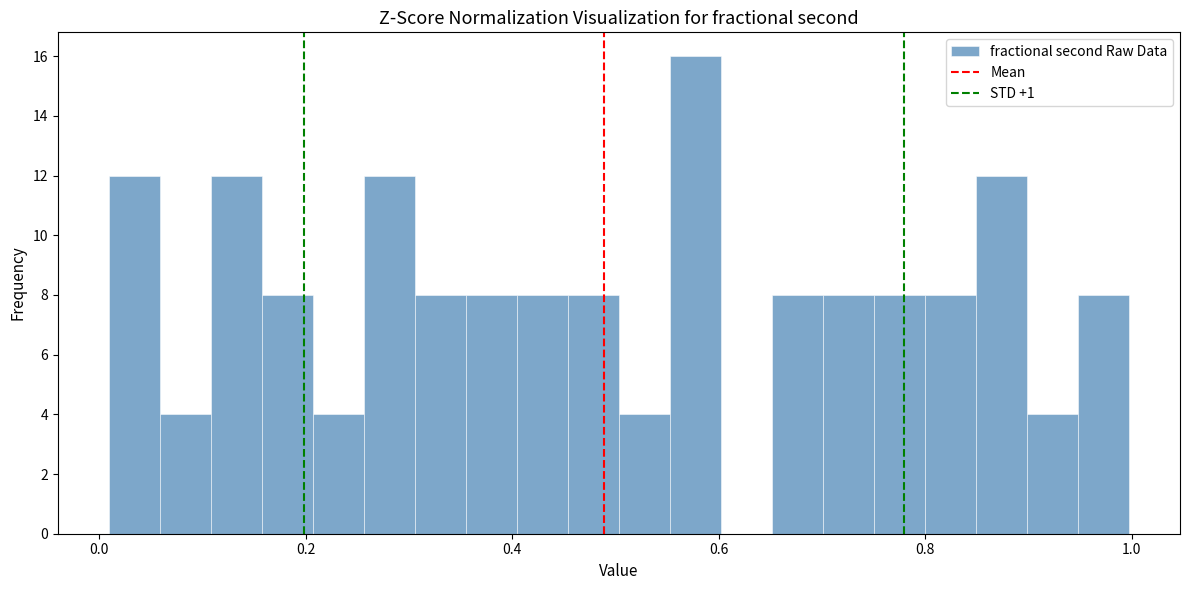

Around what value on the x-axis is the tallest bar? Give the approximate position of its centre, as read against the axis.

0.58